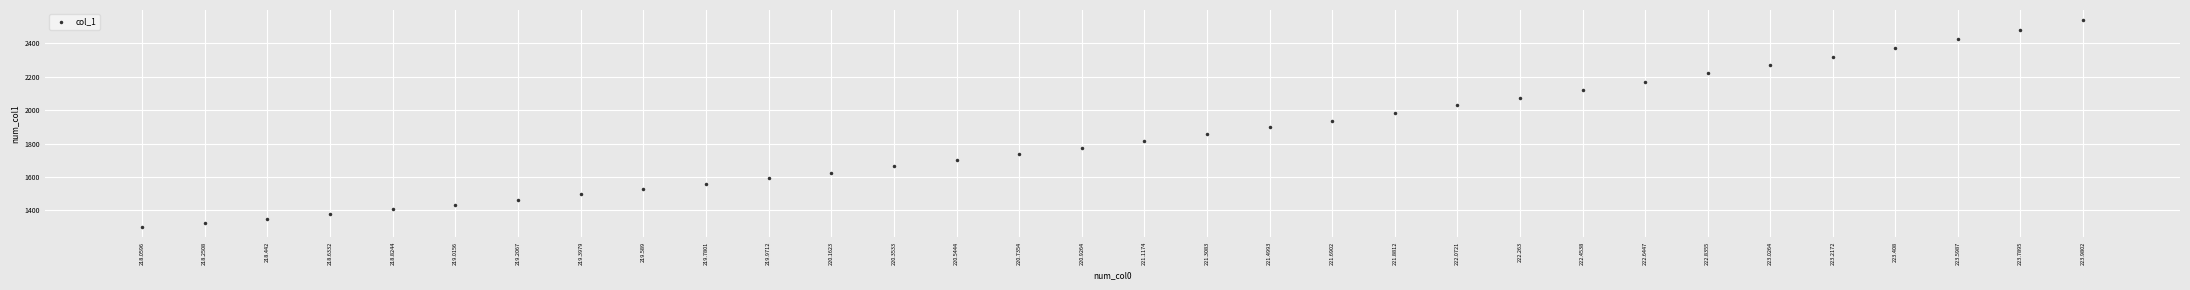

The value at 221.3083 is 2560.1. True or false?

False